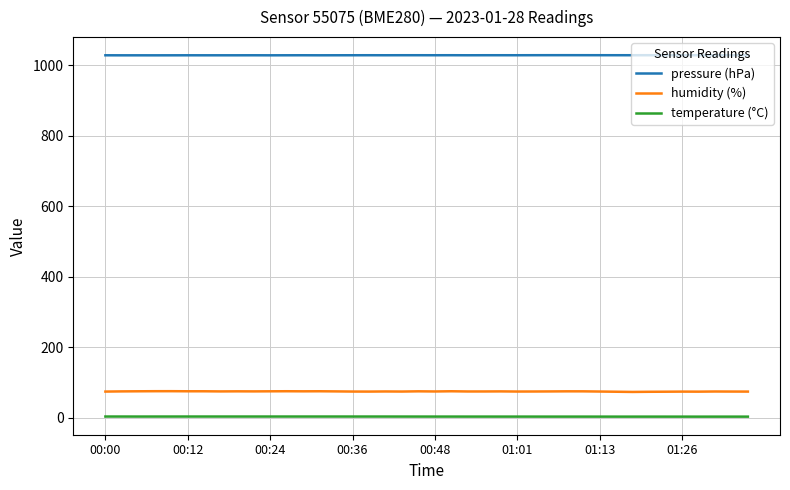

True or false: temperature (°C) and humidity (%) intersect in this chart.

False